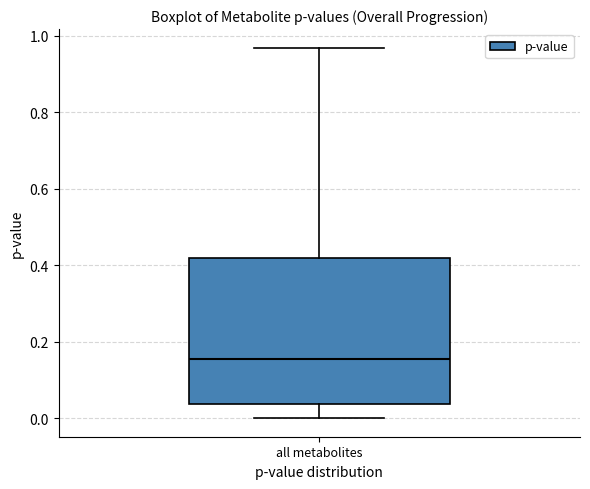

Where does the lower whisker of the box for all metabolites end on the y-axis? The values are not printed on the chart, so give them approximately, as read against the axis.

0.00